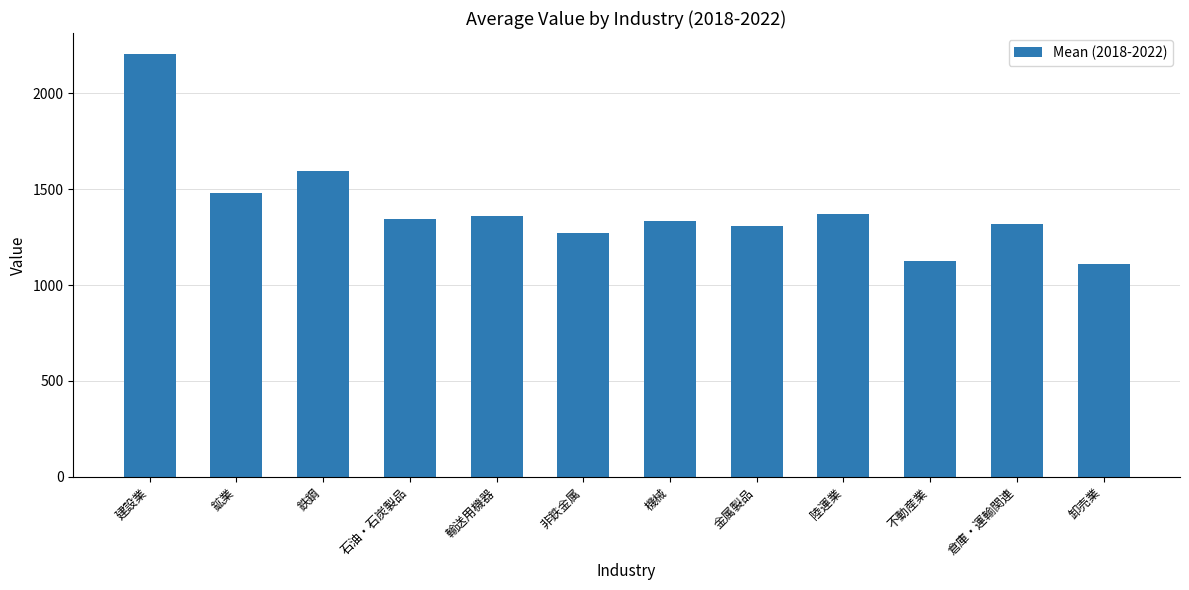

How many bars are there in total?

12